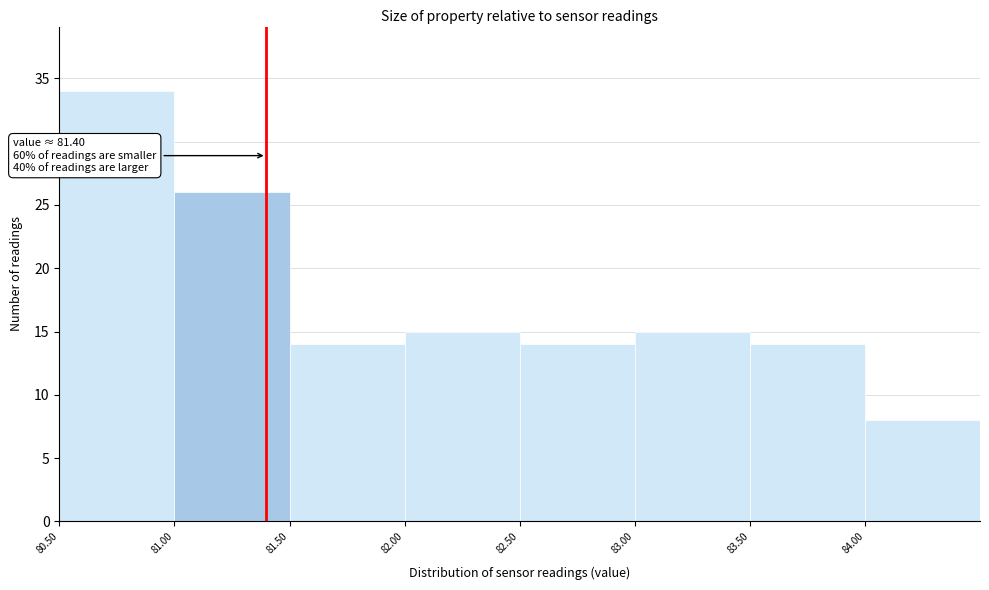

Over which range of the x-axis is the bar tallest?

80.5 to 81.0